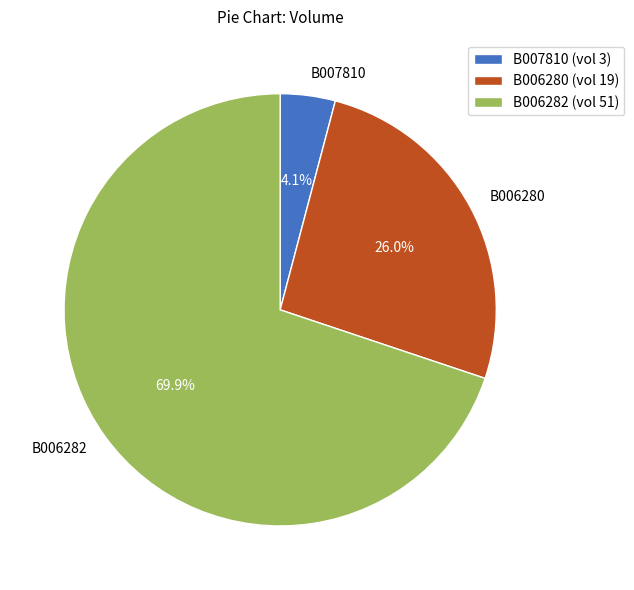

Between B006280 and B006282, which is larger?

B006282